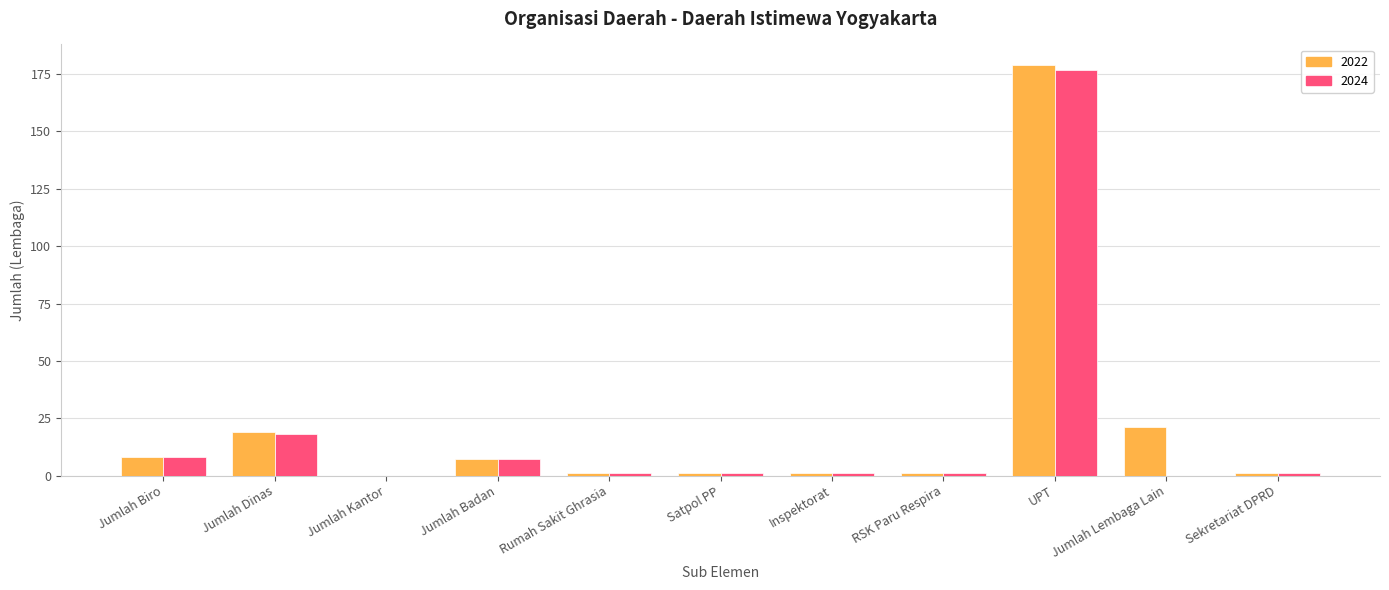

What is the sum of the 2024 values at Sekretariat DPRD and Rumah Sakit Ghrasia?

2